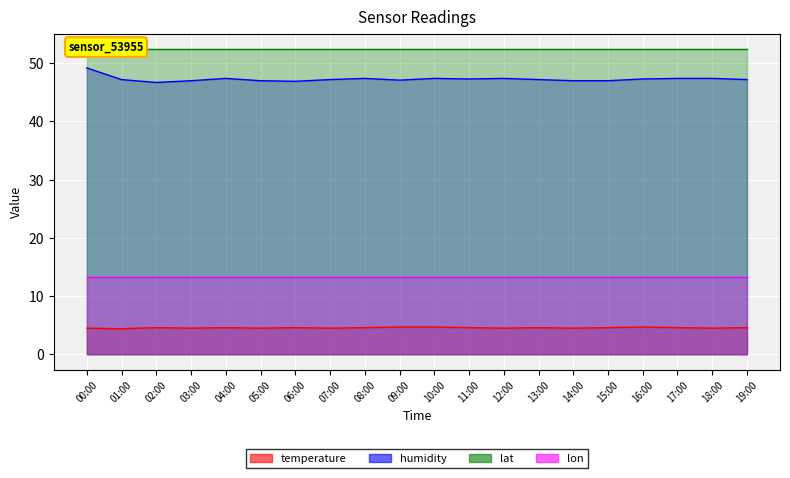

True or false: temperature and humidity intersect in this chart.

False